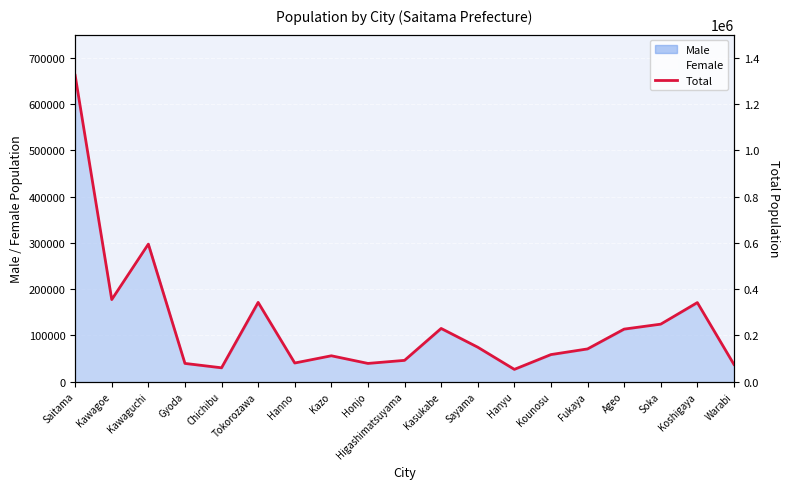

What is the smallest value displayed?

52862